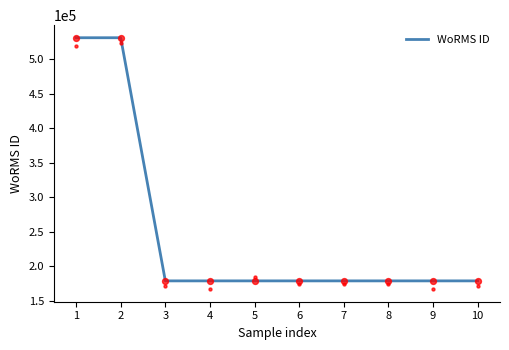

Approximately how many times larger is the value at 3 compared to 8?

1.0